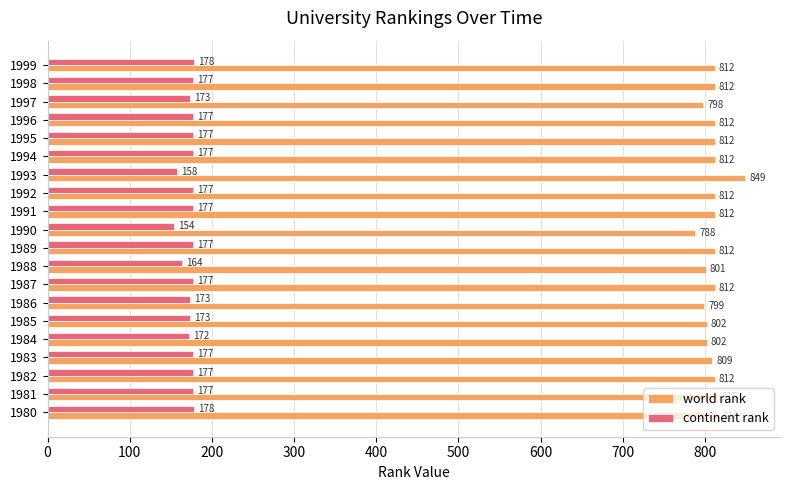

What is the approximate value of continent rank at 1989, to the nearest 5?

175